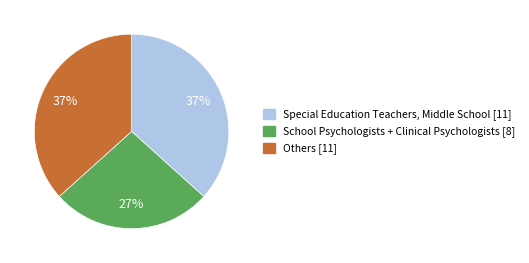

To the nearest percent, what is the difference between the largest and smallest slice percentages?

10%